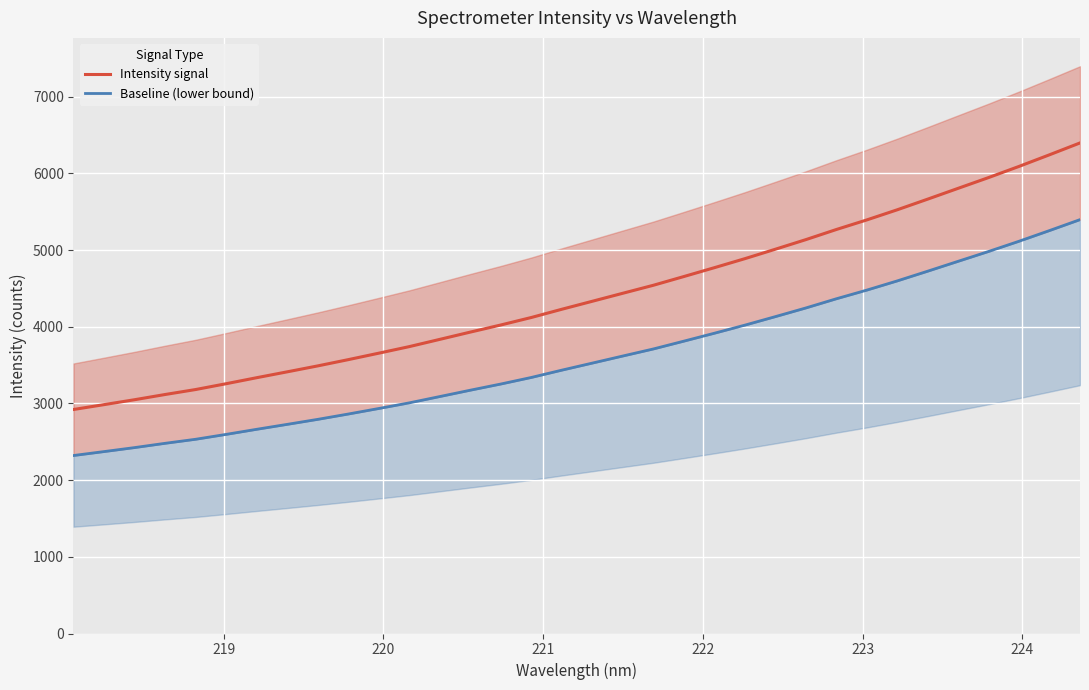

What is the highest value of the Intensity signal series?

6396.6